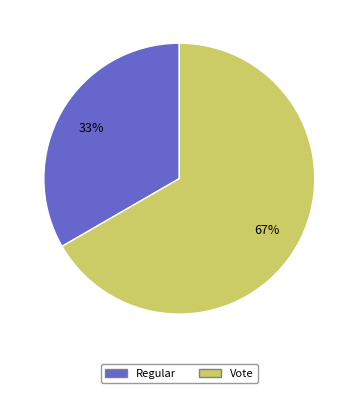

What is the majority slice?

Vote